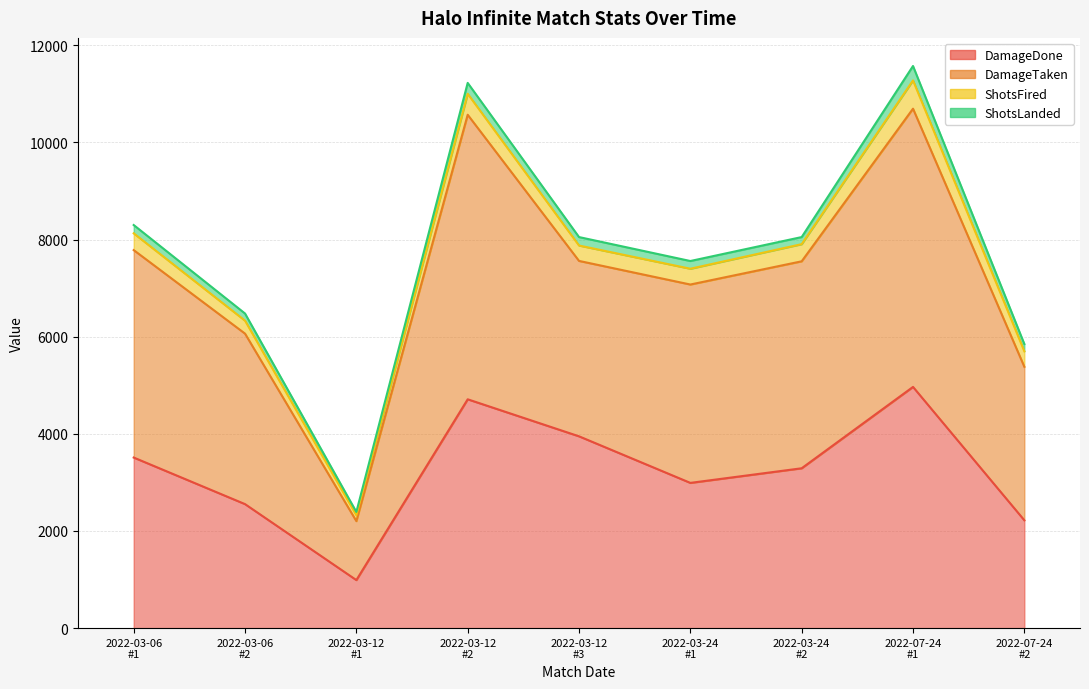

Which label corresponds to the smallest value in the chart?

2022-03-12
#1